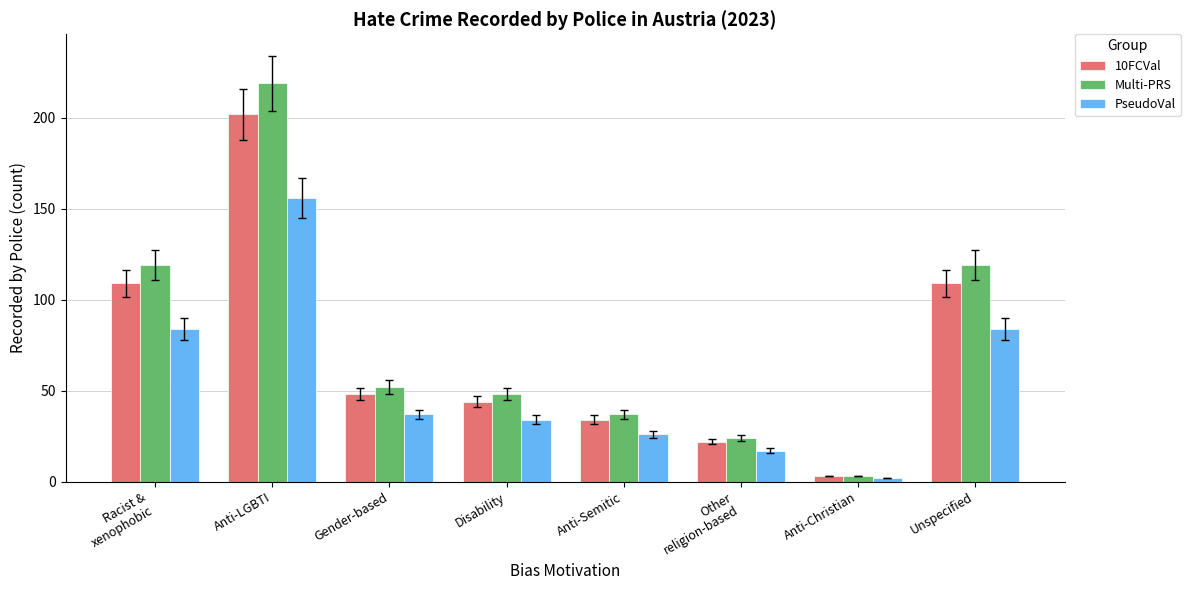

Between Disability and Unspecified, which series saw the biggest shift?

Multi-PRS